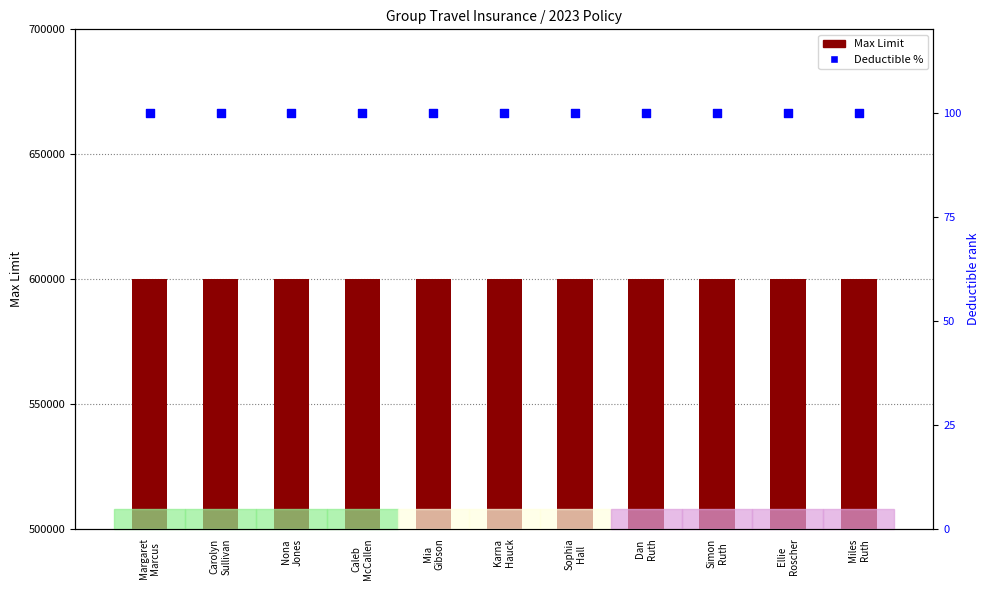

Which series contains the lowest Y value?

Deductible %